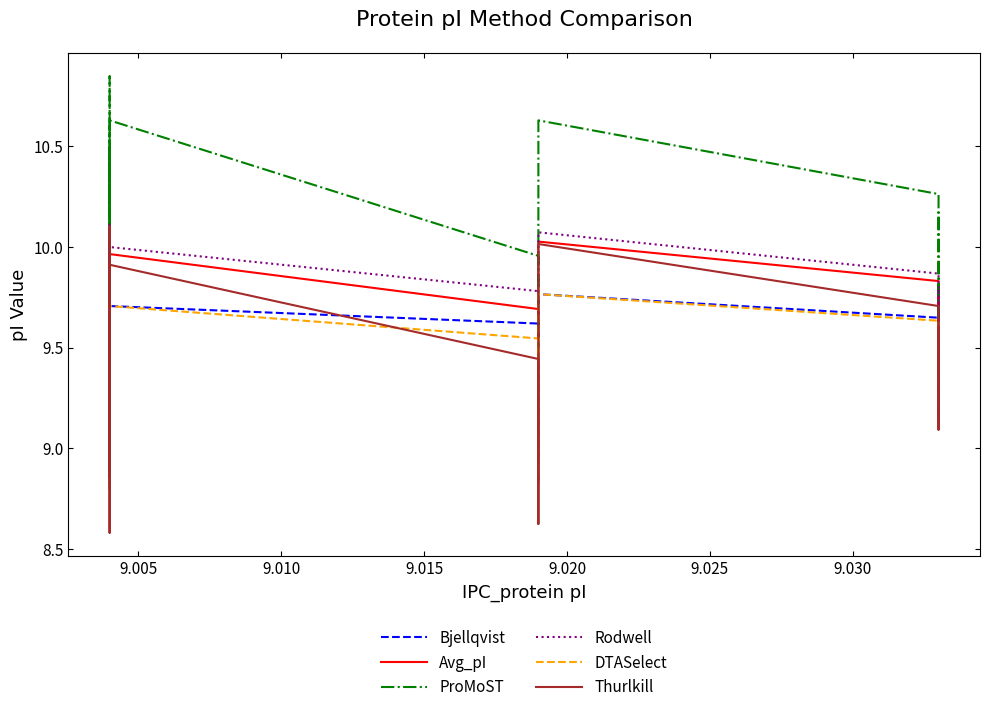

What is the label of the 16th point from the right?

9.020